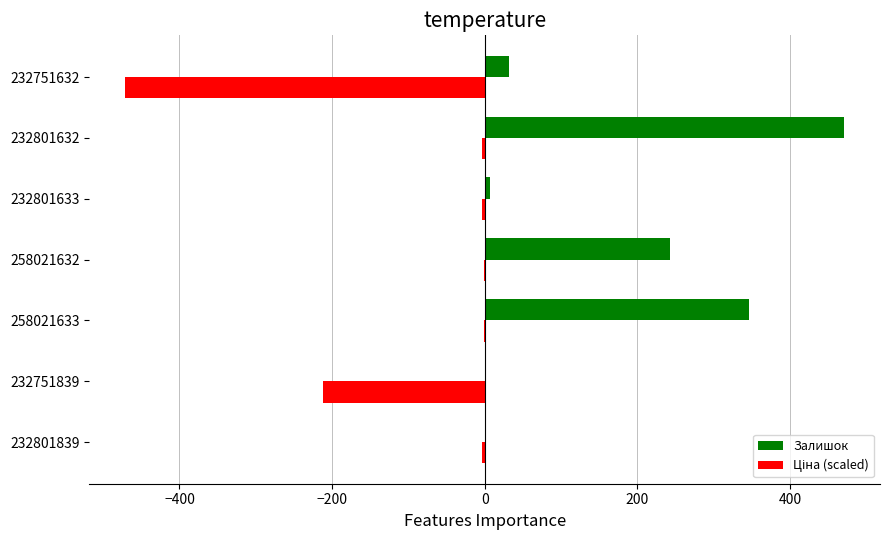

Which series changed the most between 232801839 and 258021632?

Залишок